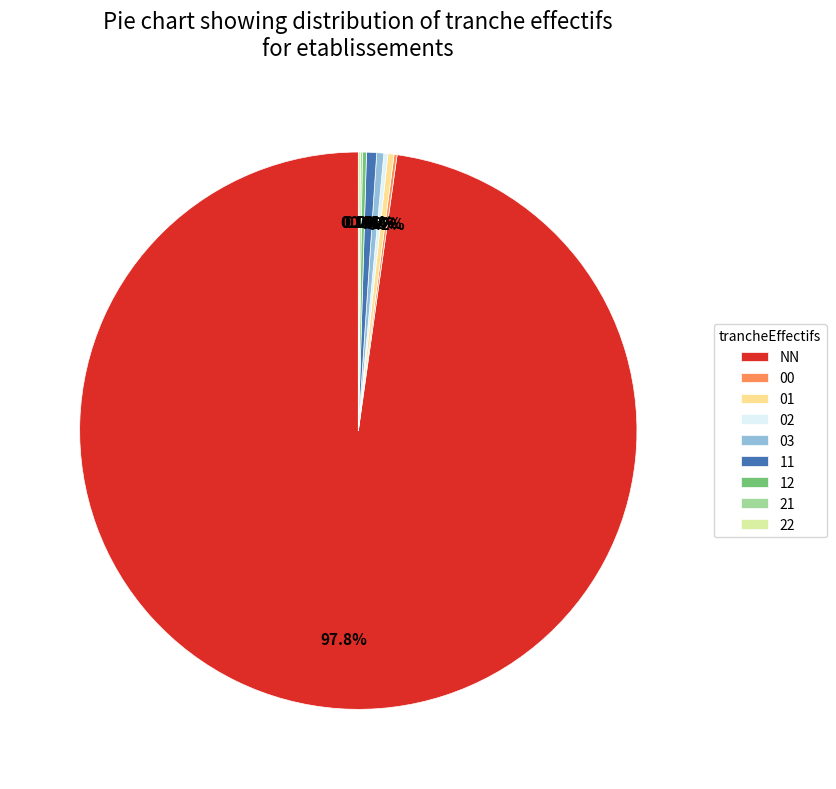

What is the ratio of the value at 03 to the value at 01?

1.2